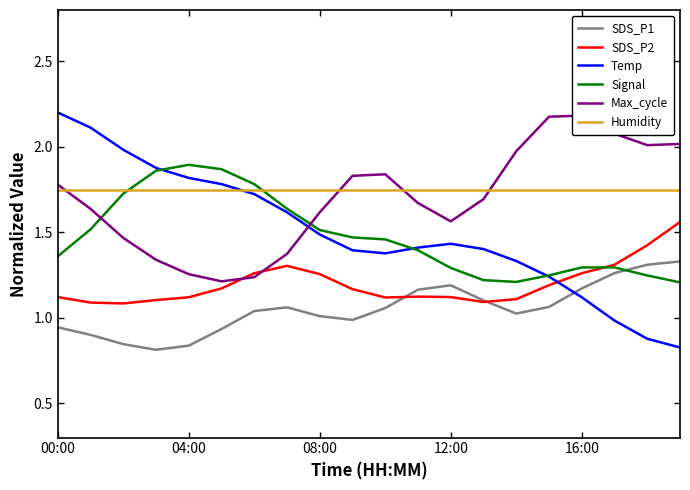

What is the approximate value of Signal at 5?

1.9